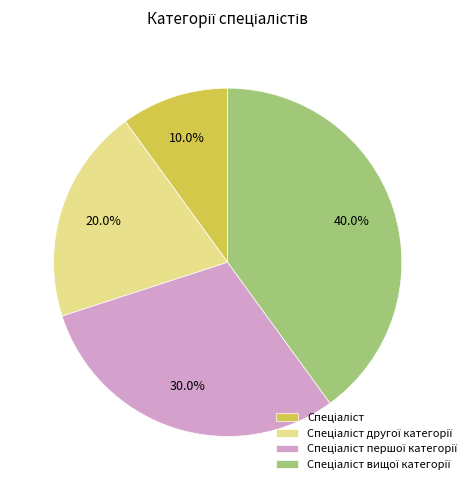

Does any single category account for the majority?

No